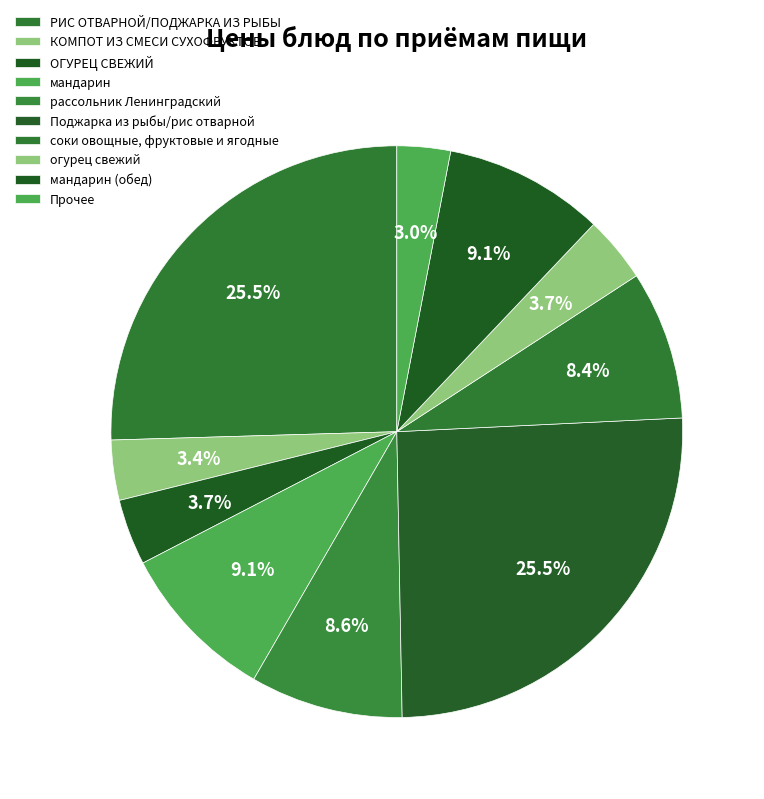

Count the number of slices in the pie.

10